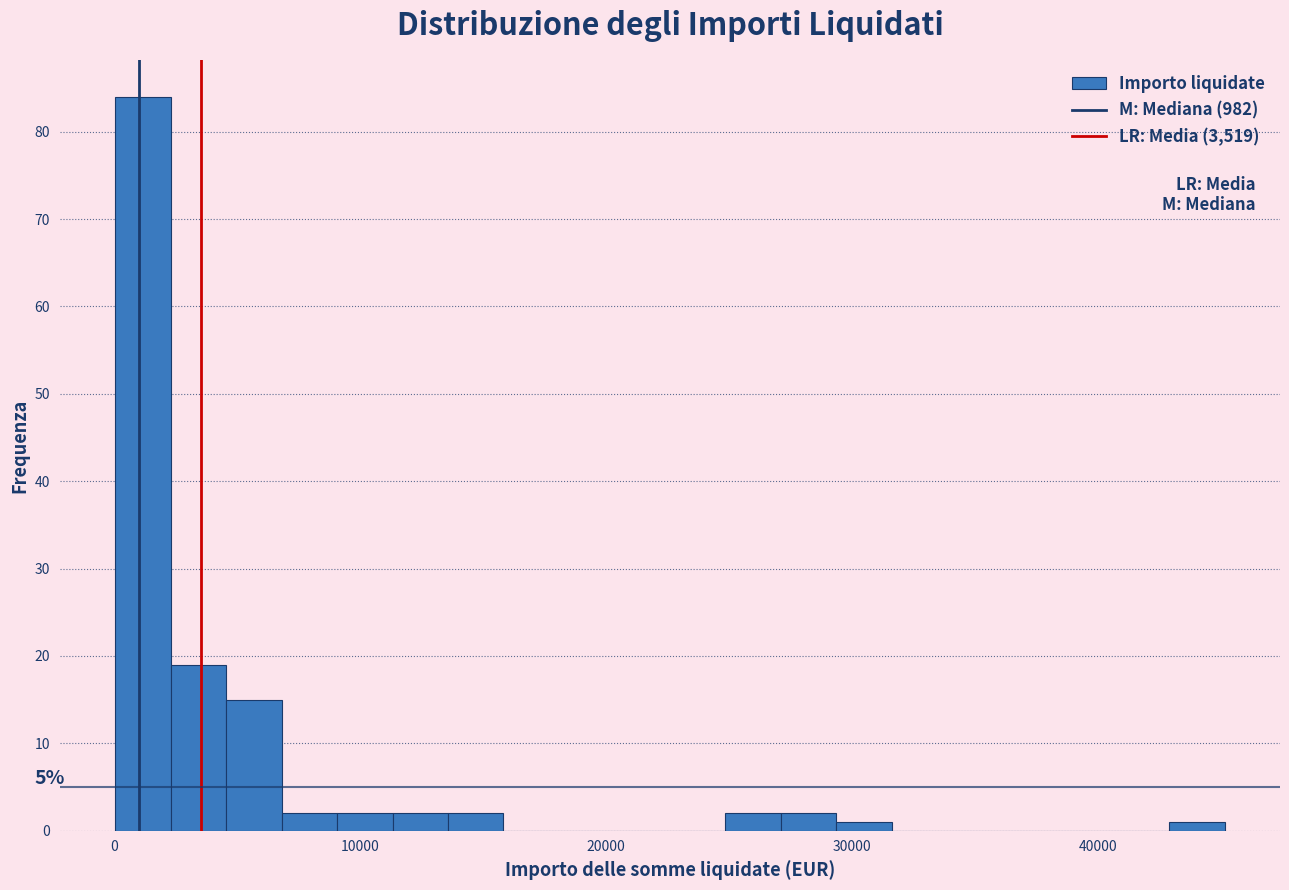

Read against the x-axis, roughly where is the centre of the tallest bar?

1000